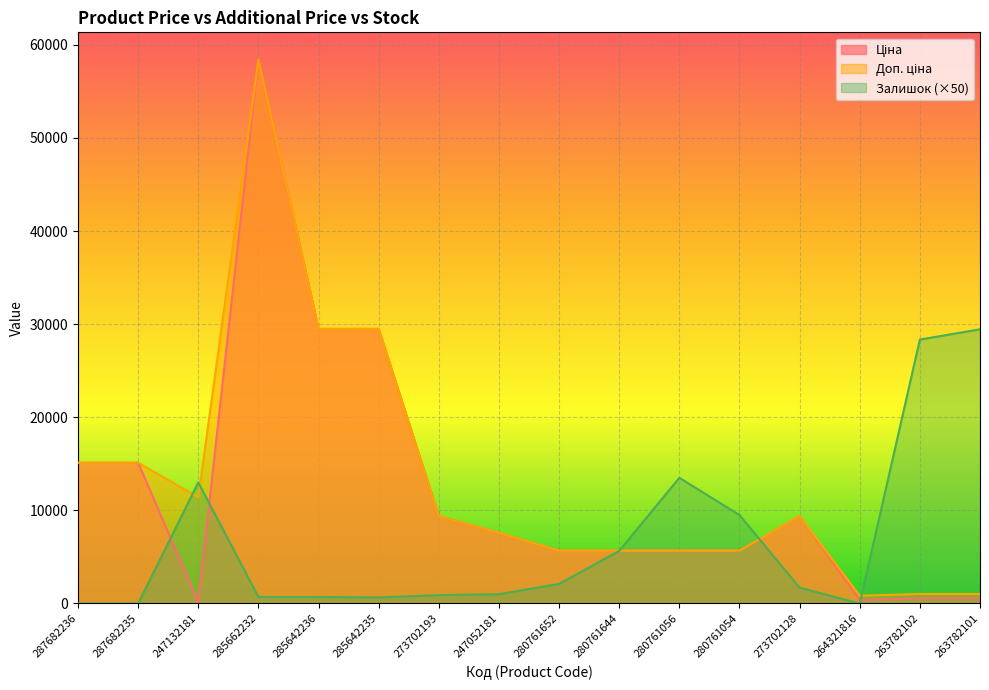

What is the difference between the Ціна values at 285642235 and 263782101?

28927.5